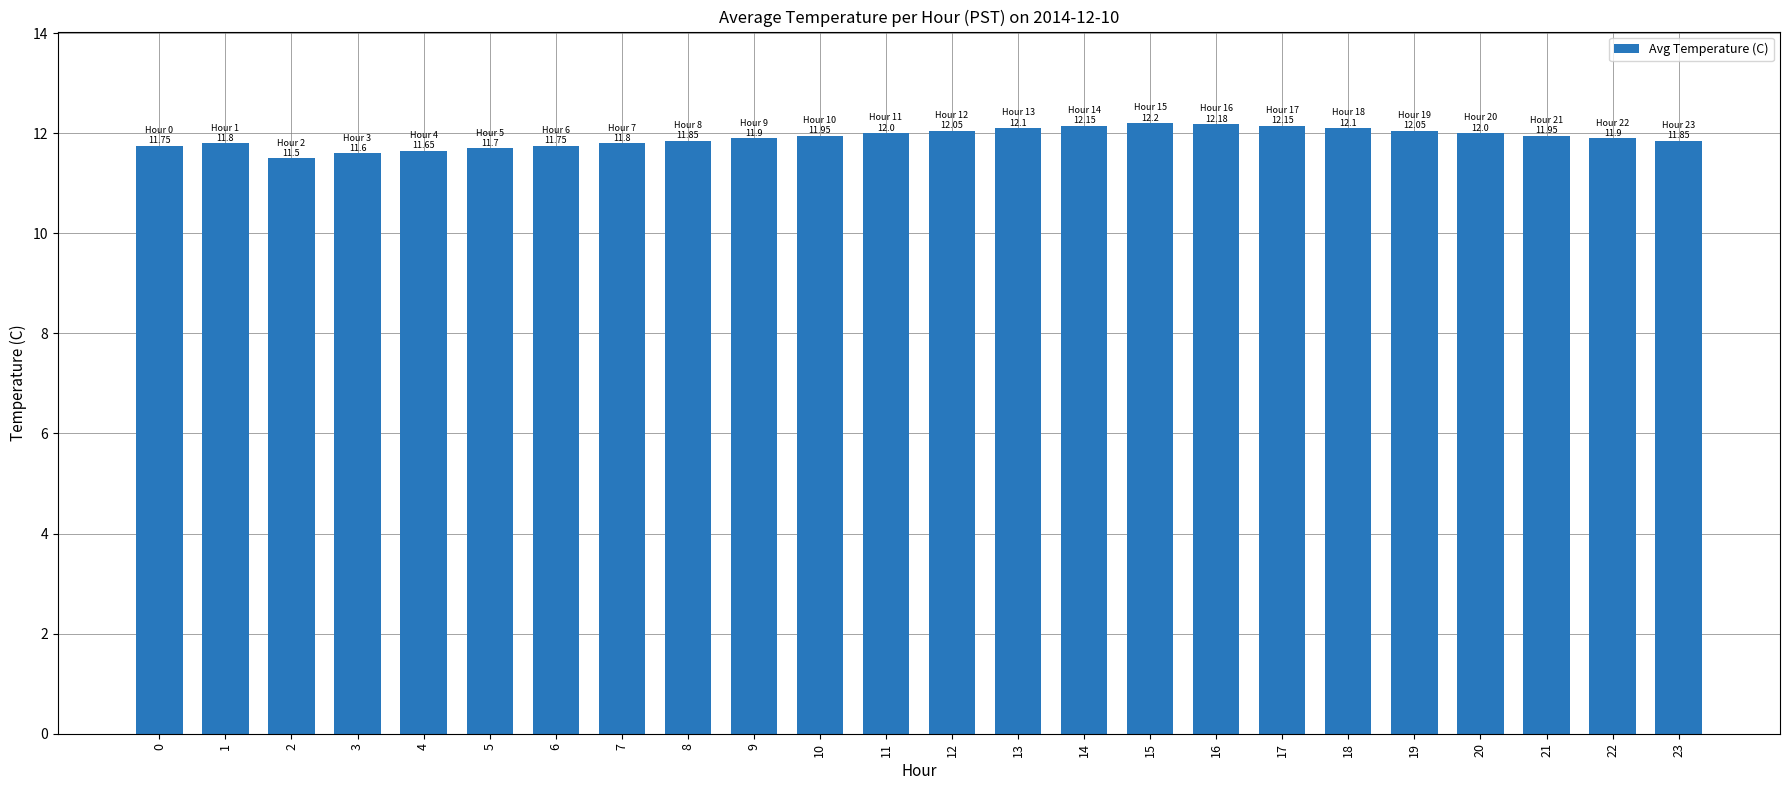

What is the ratio of the value at 16 to the value at 17?

1.0